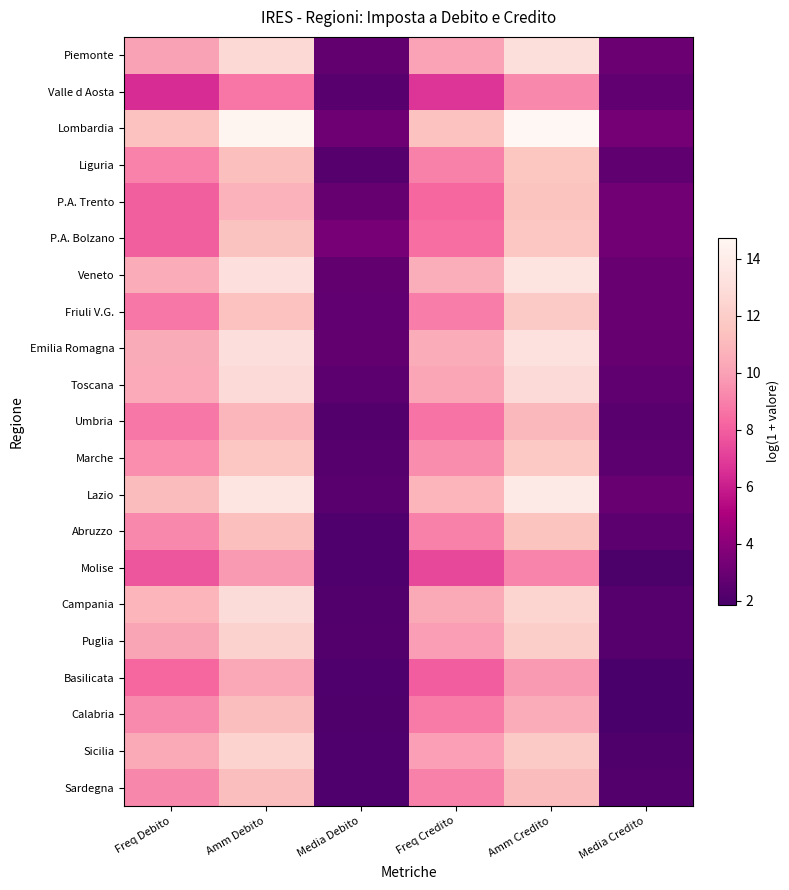

Reading left to right, list all the values displayed in this chart.

Piemonte: Freq Debito=10.0	Amm Debito=12.7	Media Debito=2.7	Freq Credito=10.1	Amm Credito=13.0	Media Credito=3.0
Valle d Aosta: Freq Debito=6.5	Amm Debito=8.7	Media Debito=2.4	Freq Credito=6.7	Amm Credito=9.3	Media Credito=2.7
Lombardia: Freq Debito=11.4	Amm Debito=14.5	Media Debito=3.2	Freq Credito=11.4	Amm Credito=14.7	Media Credito=3.4
Liguria: Freq Debito=9.1	Amm Debito=11.3	Media Debito=2.3	Freq Credito=9.0	Amm Credito=11.6	Media Credito=2.6
P.A. Trento: Freq Debito=8.0	Amm Debito=10.7	Media Debito=2.8	Freq Credito=8.3	Amm Credito=11.5	Media Credito=3.3
P.A. Bolzano: Freq Debito=8.0	Amm Debito=11.4	Media Debito=3.4	Freq Credito=8.4	Amm Credito=11.6	Media Credito=3.2
Veneto: Freq Debito=10.5	Amm Debito=13.2	Media Debito=2.7	Freq Credito=10.5	Amm Credito=13.4	Media Credito=2.9
Friuli V.G.: Freq Debito=8.8	Amm Debito=11.4	Media Debito=2.7	Freq Credito=8.9	Amm Credito=11.8	Media Credito=3.0
Emilia Romagna: Freq Debito=10.4	Amm Debito=13.1	Media Debito=2.7	Freq Credito=10.5	Amm Credito=13.2	Media Credito=2.8
Toscana: Freq Debito=10.4	Amm Debito=12.8	Media Debito=2.5	Freq Credito=10.2	Amm Credito=12.8	Media Credito=2.6
Umbria: Freq Debito=8.8	Amm Debito=10.9	Media Debito=2.2	Freq Credito=8.6	Amm Credito=11.0	Media Credito=2.4
Marche: Freq Debito=9.4	Amm Debito=11.6	Media Debito=2.3	Freq Credito=9.4	Amm Credito=11.8	Media Credito=2.5
Lazio: Freq Debito=11.1	Amm Debito=13.5	Media Debito=2.5	Freq Credito=10.8	Amm Credito=13.7	Media Credito=3.0
Abruzzo: Freq Debito=9.3	Amm Debito=11.3	Media Debito=2.1	Freq Credito=9.0	Amm Credito=11.5	Media Credito=2.6
Molise: Freq Debito=7.7	Amm Debito=9.7	Media Debito=2.1	Freq Credito=7.3	Amm Credito=9.1	Media Credito=2.0
Campania: Freq Debito=10.8	Amm Debito=12.9	Media Debito=2.2	Freq Credito=10.3	Amm Credito=12.5	Media Credito=2.3
Puglia: Freq Debito=10.2	Amm Debito=12.3	Media Debito=2.2	Freq Credito=9.9	Amm Credito=12.1	Media Credito=2.3
Basilicata: Freq Debito=8.3	Amm Debito=10.3	Media Debito=2.1	Freq Credito=8.0	Amm Credito=9.7	Media Credito=1.9
Calabria: Freq Debito=9.3	Amm Debito=11.2	Media Debito=2.1	Freq Credito=8.8	Amm Credito=10.5	Media Credito=1.9
Sicilia: Freq Debito=10.3	Amm Debito=12.3	Media Debito=2.1	Freq Credito=9.9	Amm Credito=11.9	Media Credito=2.1
Sardegna: Freq Debito=9.2	Amm Debito=11.2	Media Debito=2.2	Freq Credito=9.0	Amm Credito=11.1	Media Credito=2.2